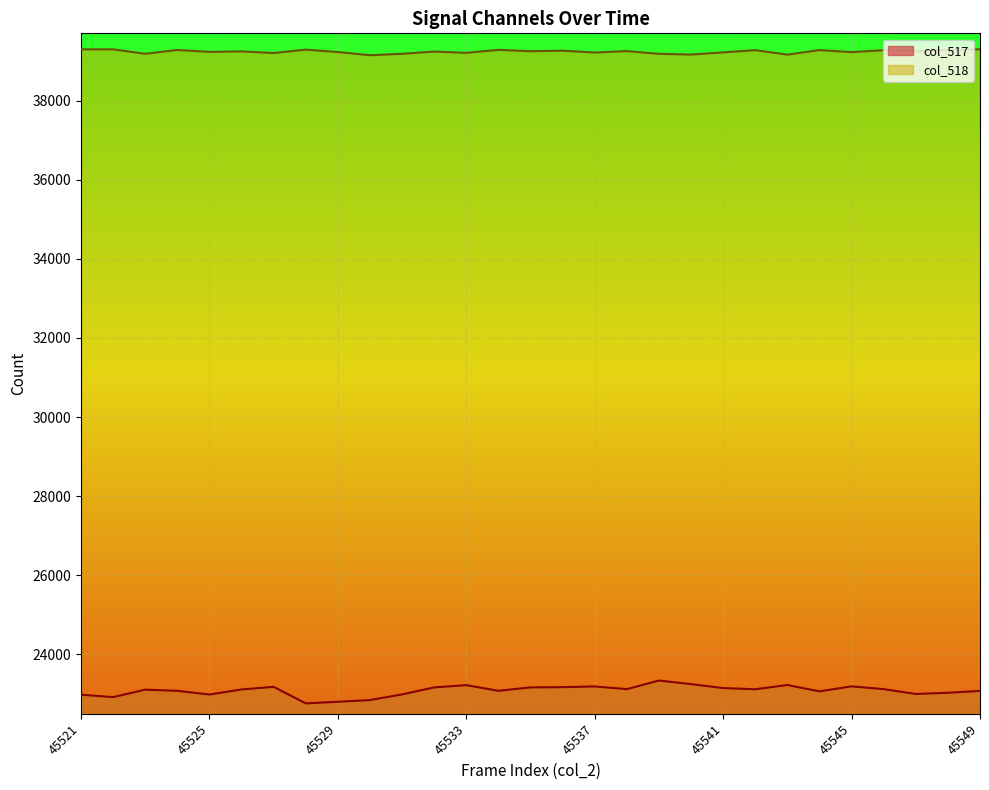

How many values in the col_517 series are below 23115?

14